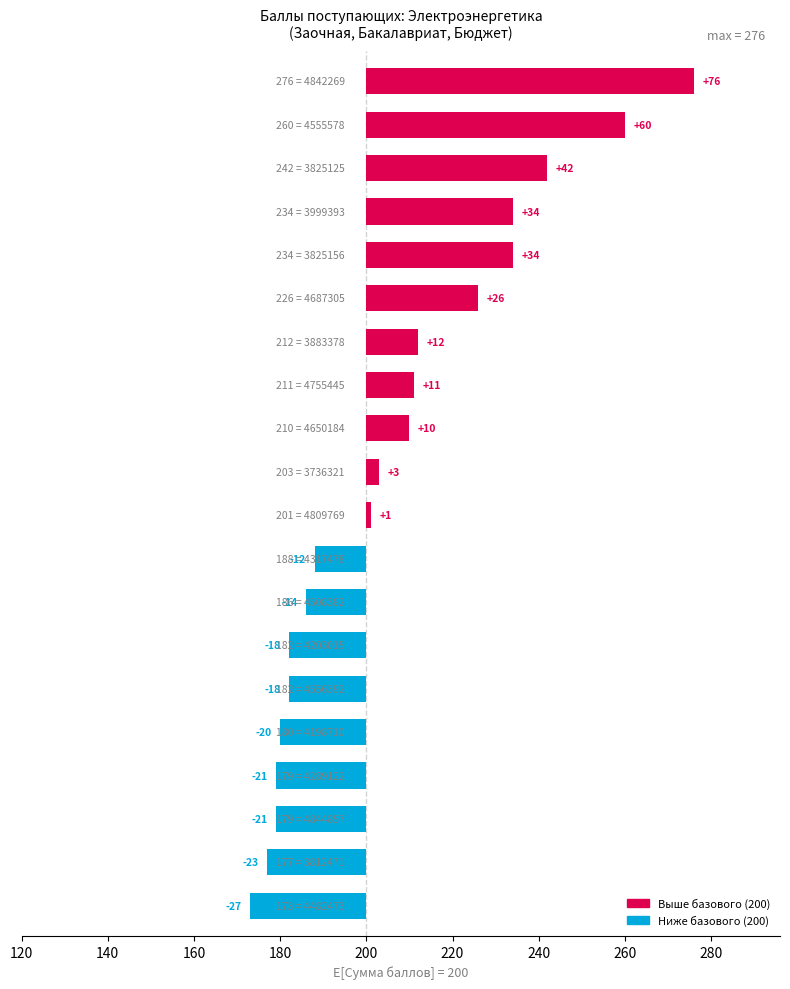

Does the chart contain stacked bars?

No